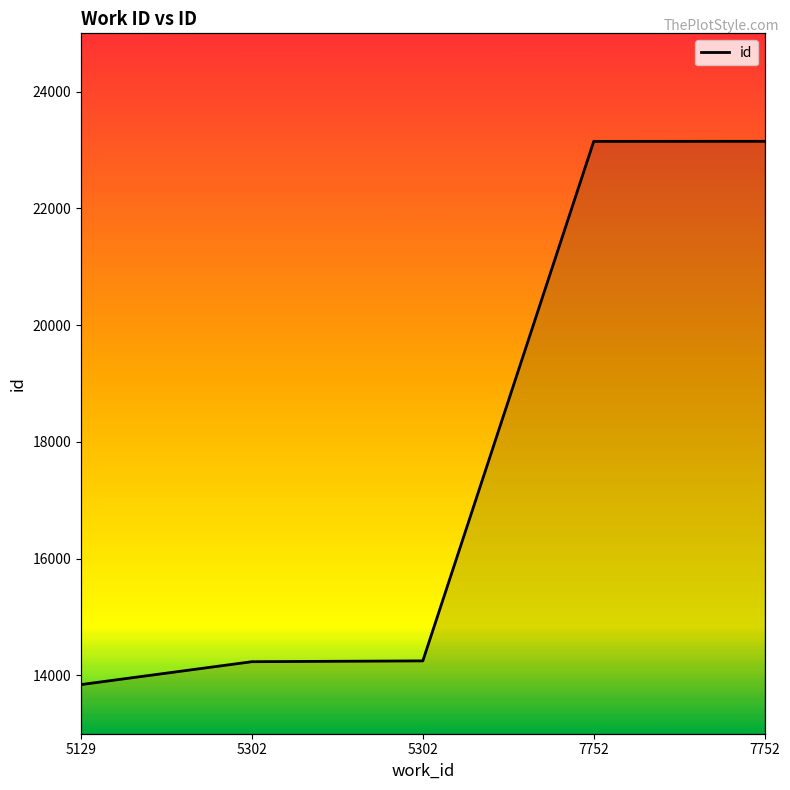

Is it true that the value at 5302 is 14248?

True